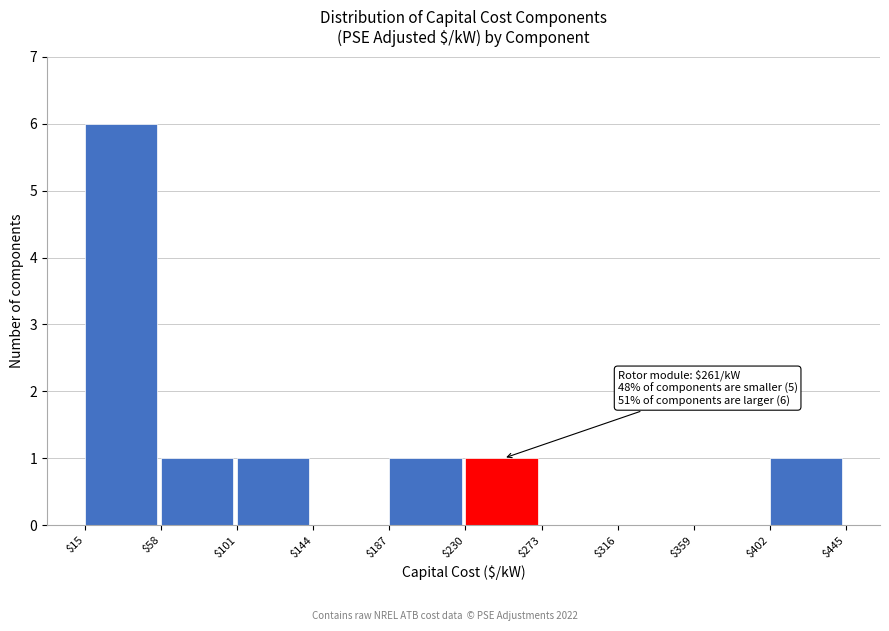

Over which range of the x-axis is the bar tallest?

$15 to $58